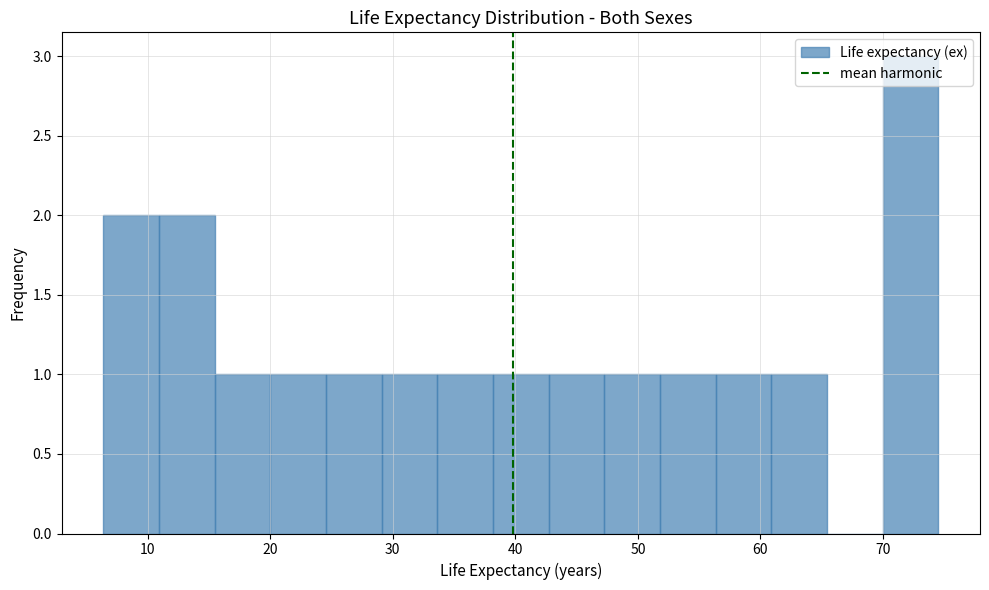

How tall is the bar that spans 34 to 38 on the x-axis? Neither the bar edges nor the heights are printed on the chart, so give them approximately, as read against the axes.

1